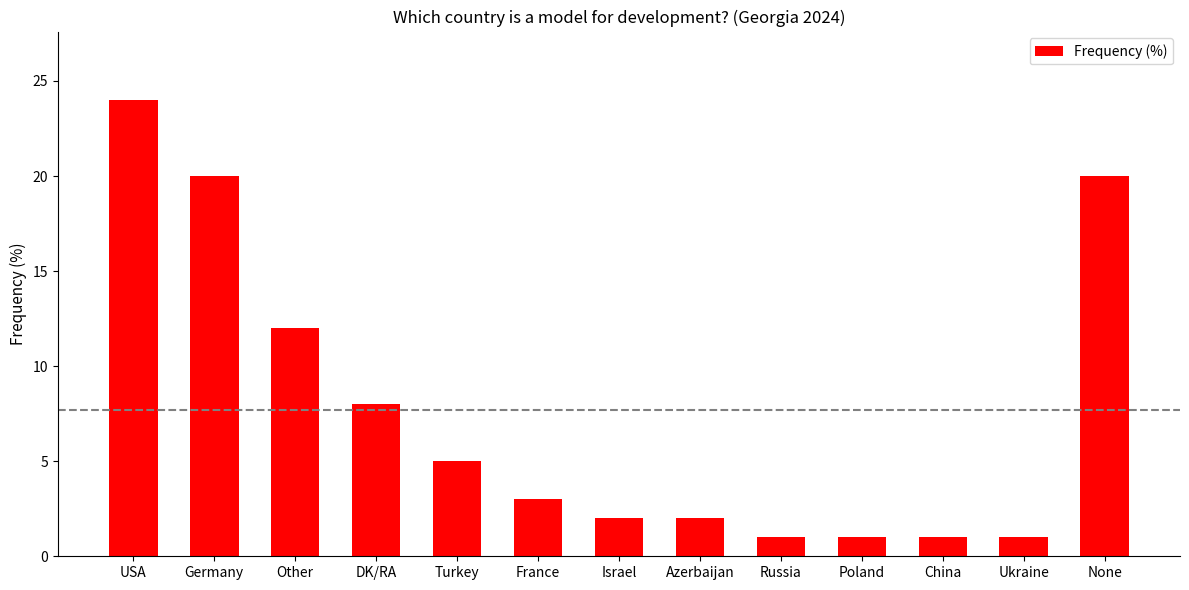

Between DK/RA and Israel, which is larger?

DK/RA